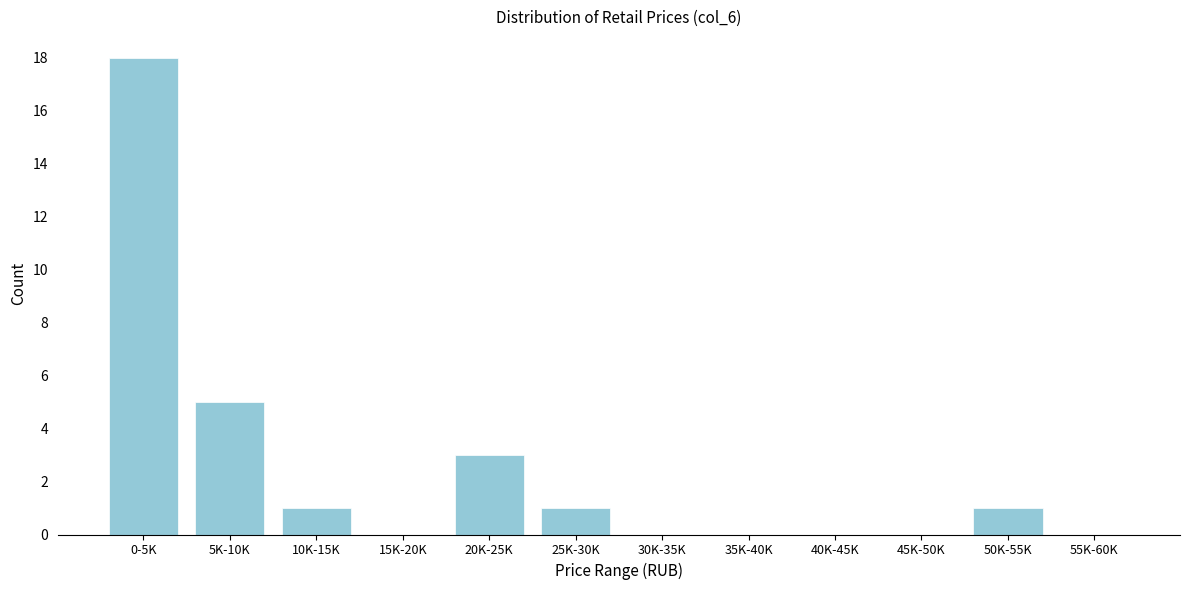

Reading right to left, extract all data points from this chart.

55K-60K=0	50K-55K=1	45K-50K=0	40K-45K=0	35K-40K=0	30K-35K=0	25K-30K=1	20K-25K=3	15K-20K=0	10K-15K=1	5K-10K=5	0-5K=18